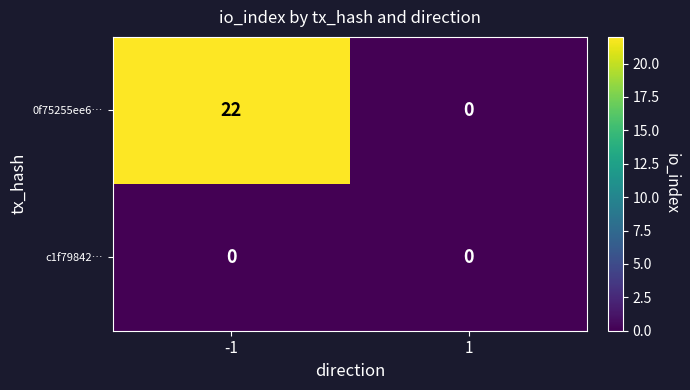

Count the number of categories in the chart.

2